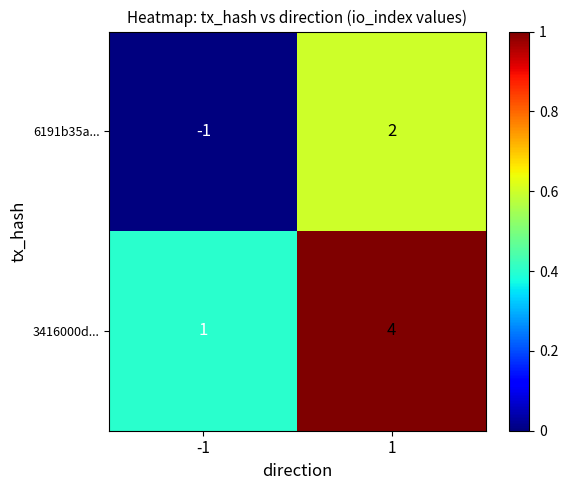

The 3416000d... series shows 1 at -1. True or false?

True